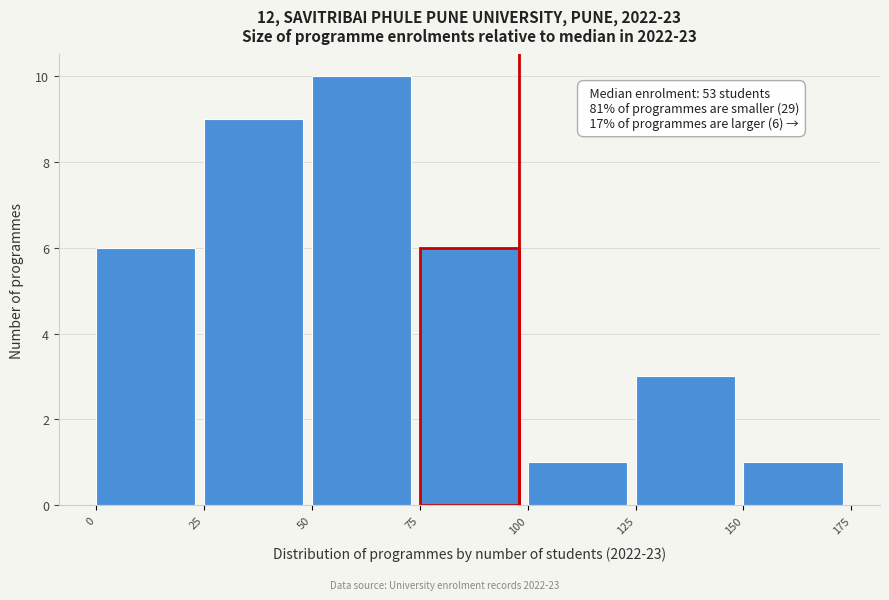

Which range on the x-axis has the tallest bar?

50 to 75